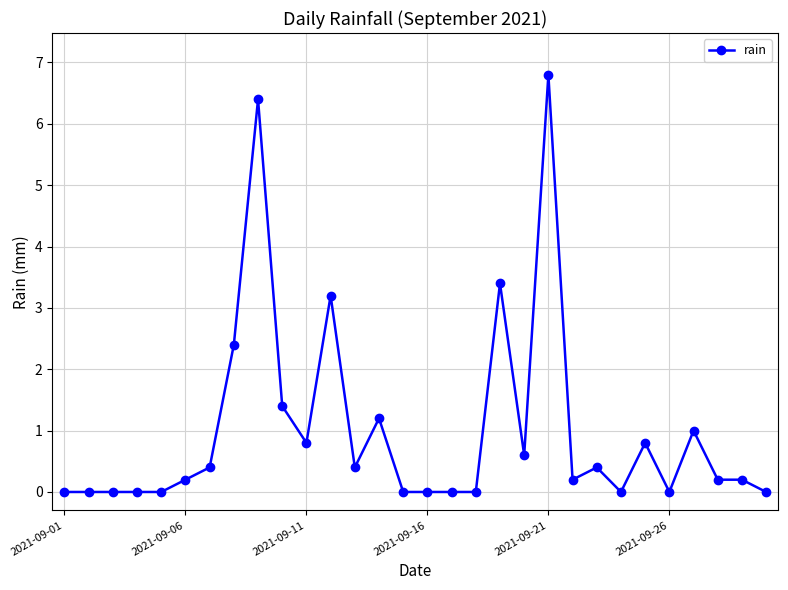

What is the maximum value shown in the chart?

6.8